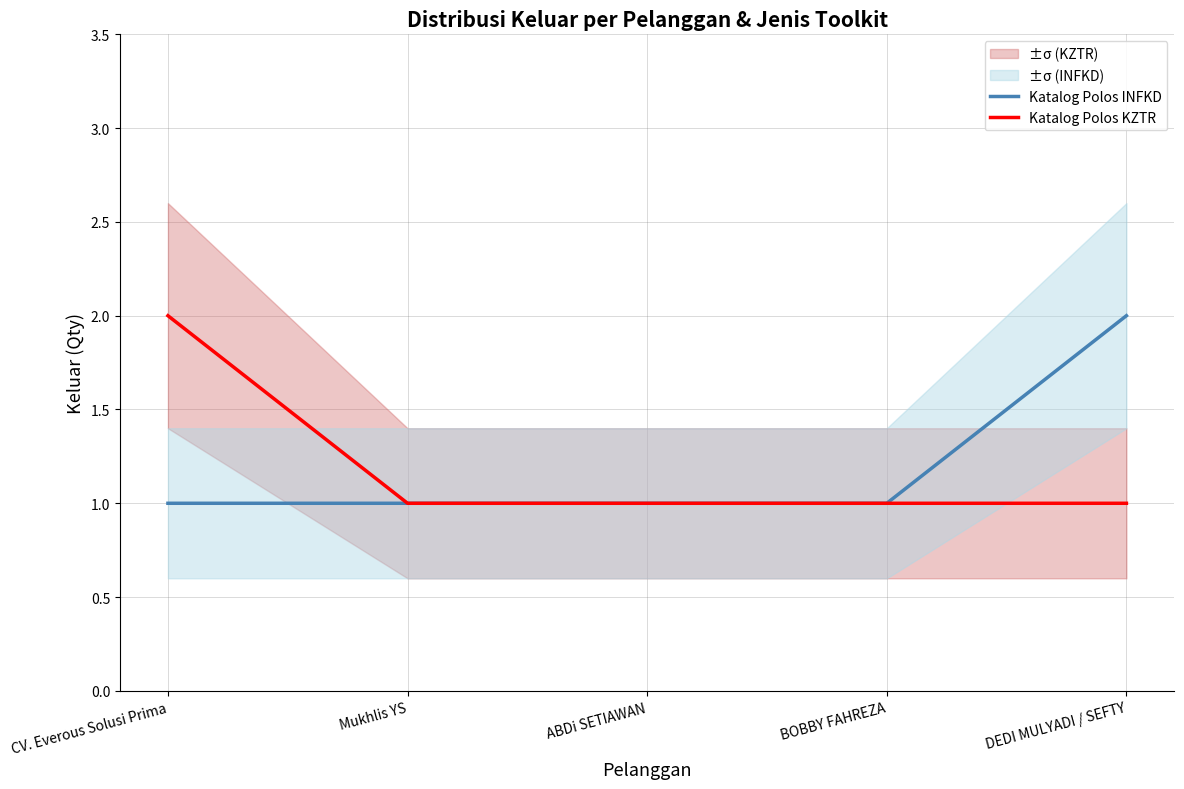

What is the total value across all series at BOBBY FAHREZA?

2